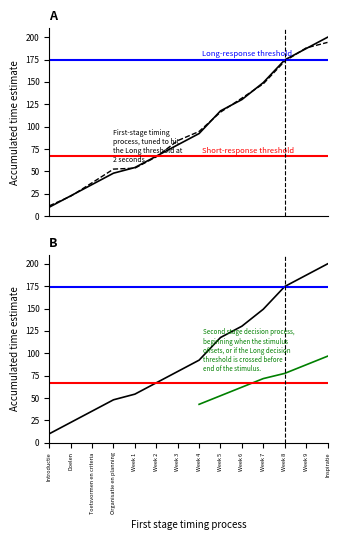

What is the sum of the values at Week 1 and Week 8?

229.0